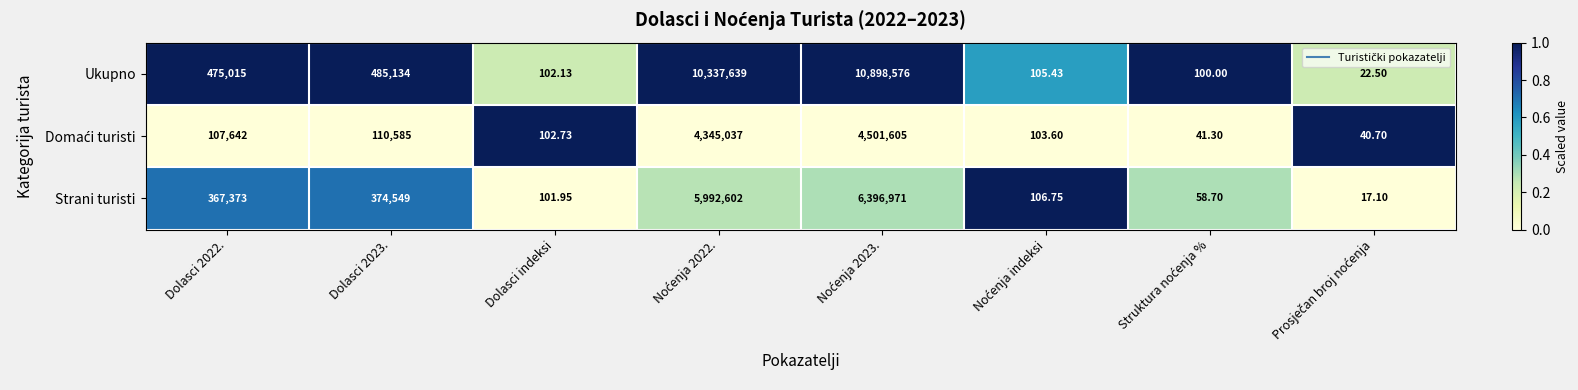

Which series has the largest total across all categories?

Ukupno